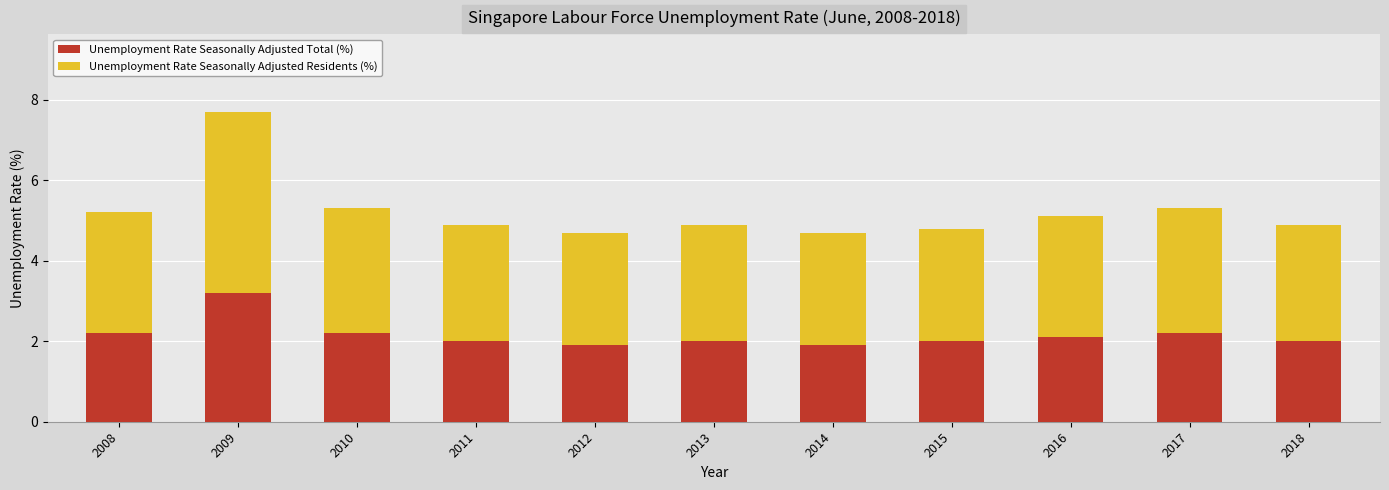

Is it true that Unemployment Rate Seasonally Adjusted Total (%) equals 2.7 at 2014?

False